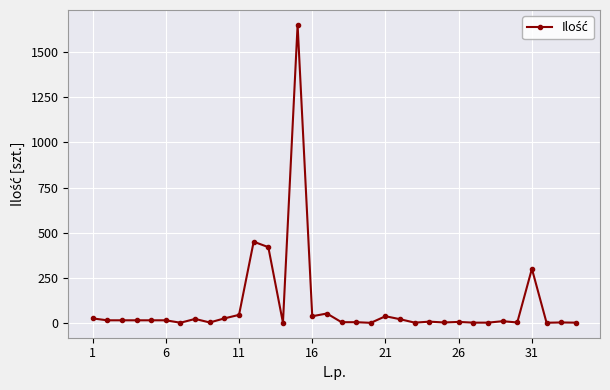

What is the maximum value shown in the chart?

1650.0